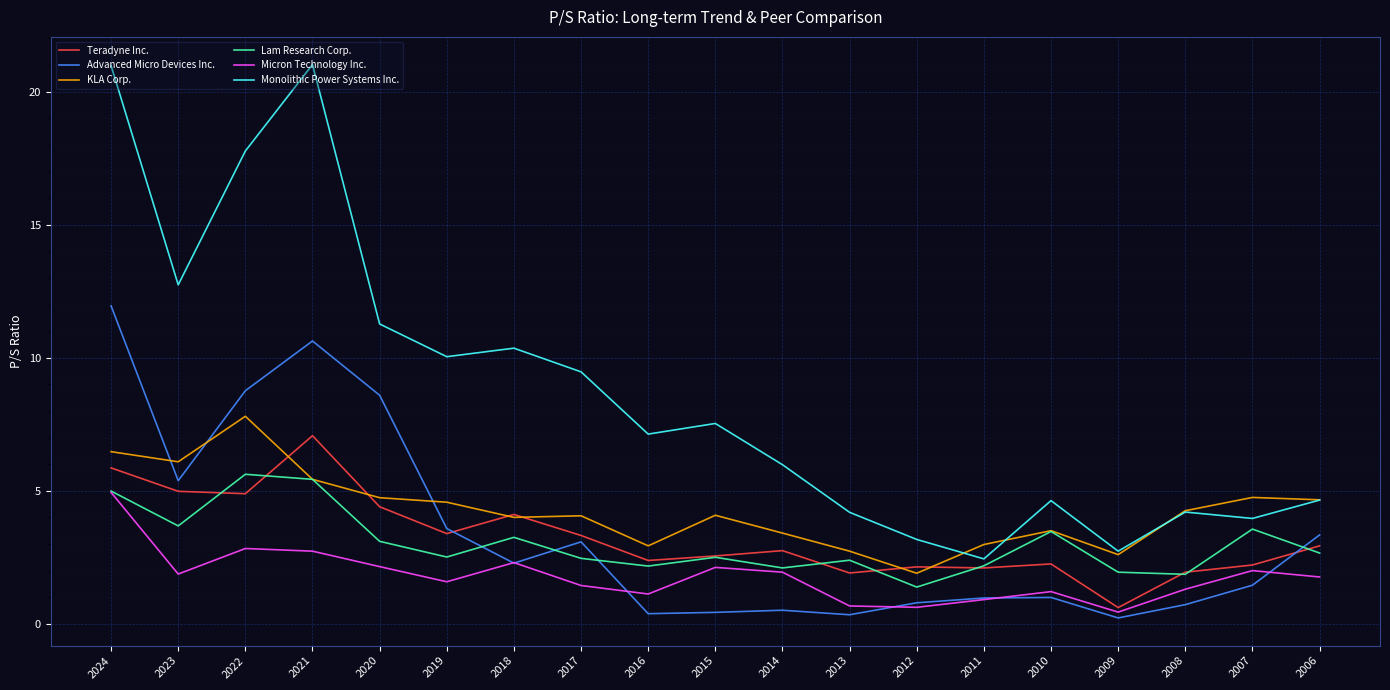

Which series has the largest total across all categories?

Monolithic Power Systems Inc.